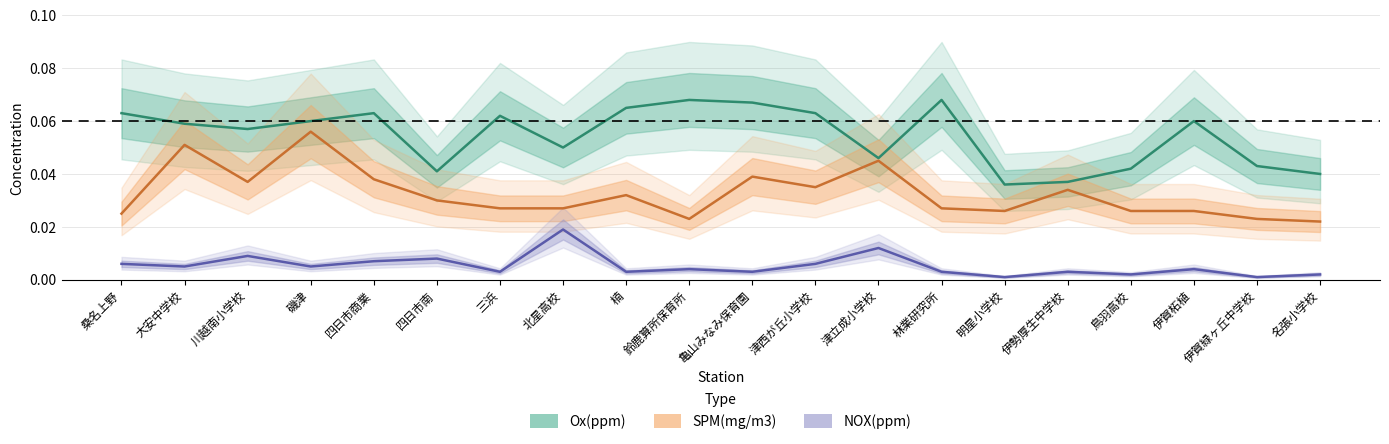

Which series has the largest total across all categories?

Ox(ppm)